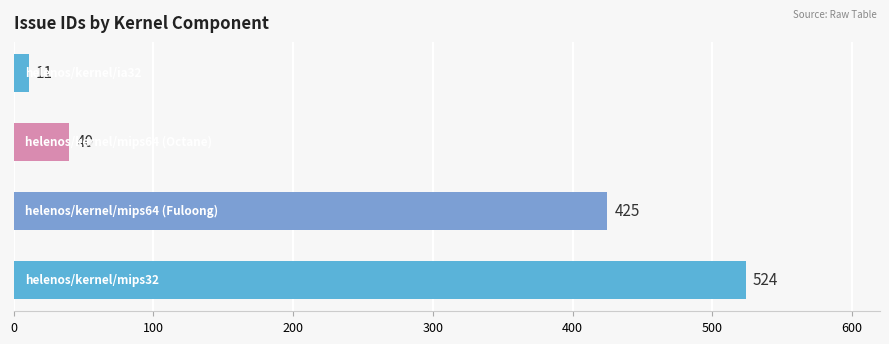

What is the average value?

250